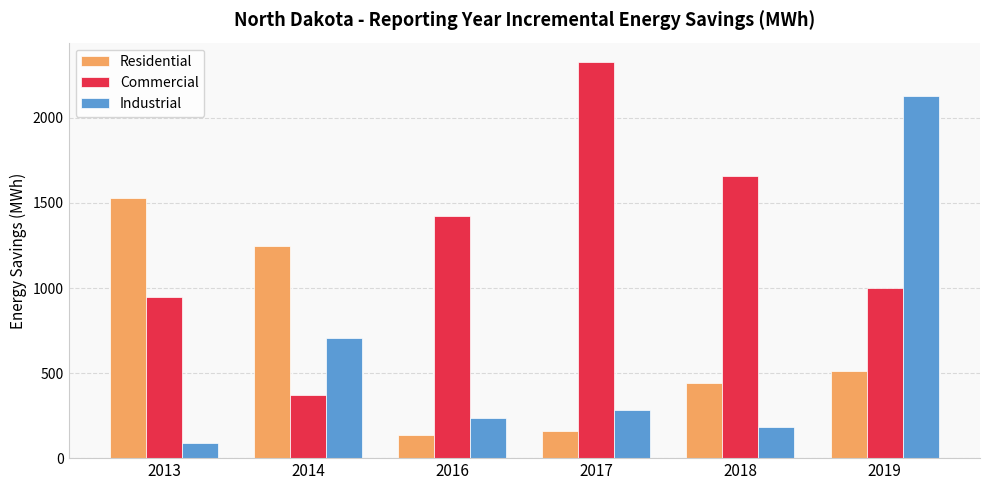

Reading left to right, extract all data points from this chart.

Residential: 2013=1531	2014=1248	2016=137	2017=160	2018=442	2019=510
Commercial: 2013=948	2014=369	2016=1425	2017=2326	2018=1657	2019=1000
Industrial: 2013=88	2014=706	2016=236	2017=282	2018=183	2019=2130